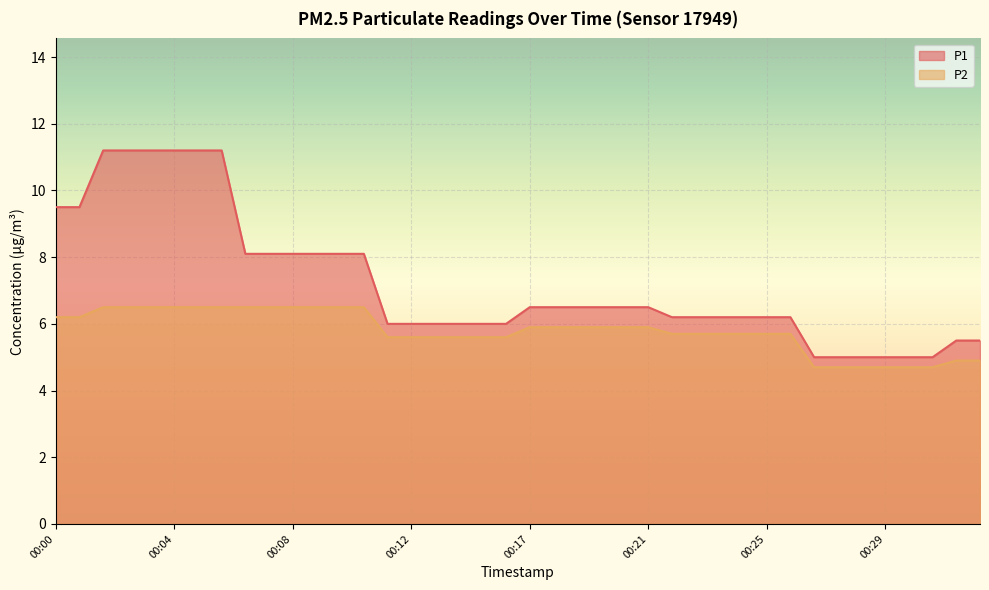

What is the difference between the maximum and minimum values in the P1 series?

6.2